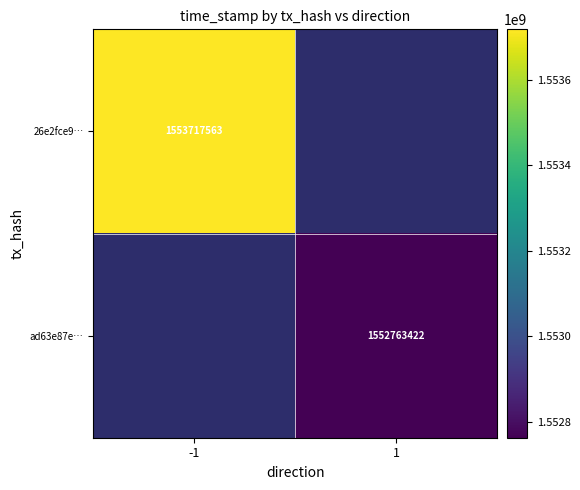

The value of ad63e87e… at 1 is 1552763422. True or false?

True